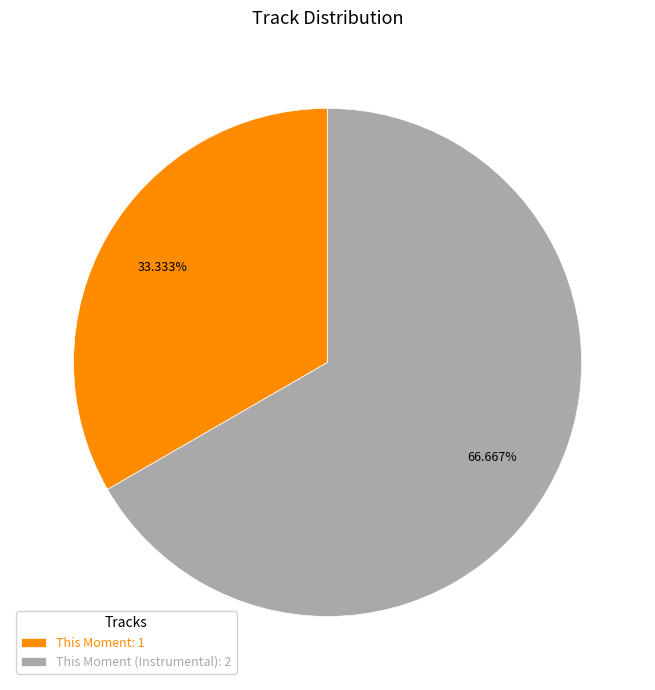

Rank the categories by value from highest to lowest.

This Moment (Instrumental): 2, This Moment: 1